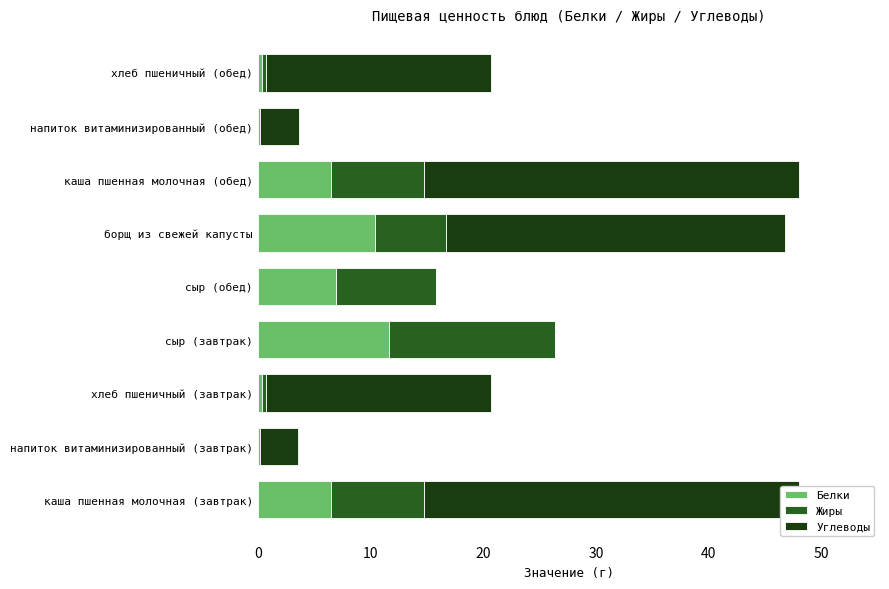

The Белки series shows 0.4 at хлеб пшеничный (обед). True or false?

True